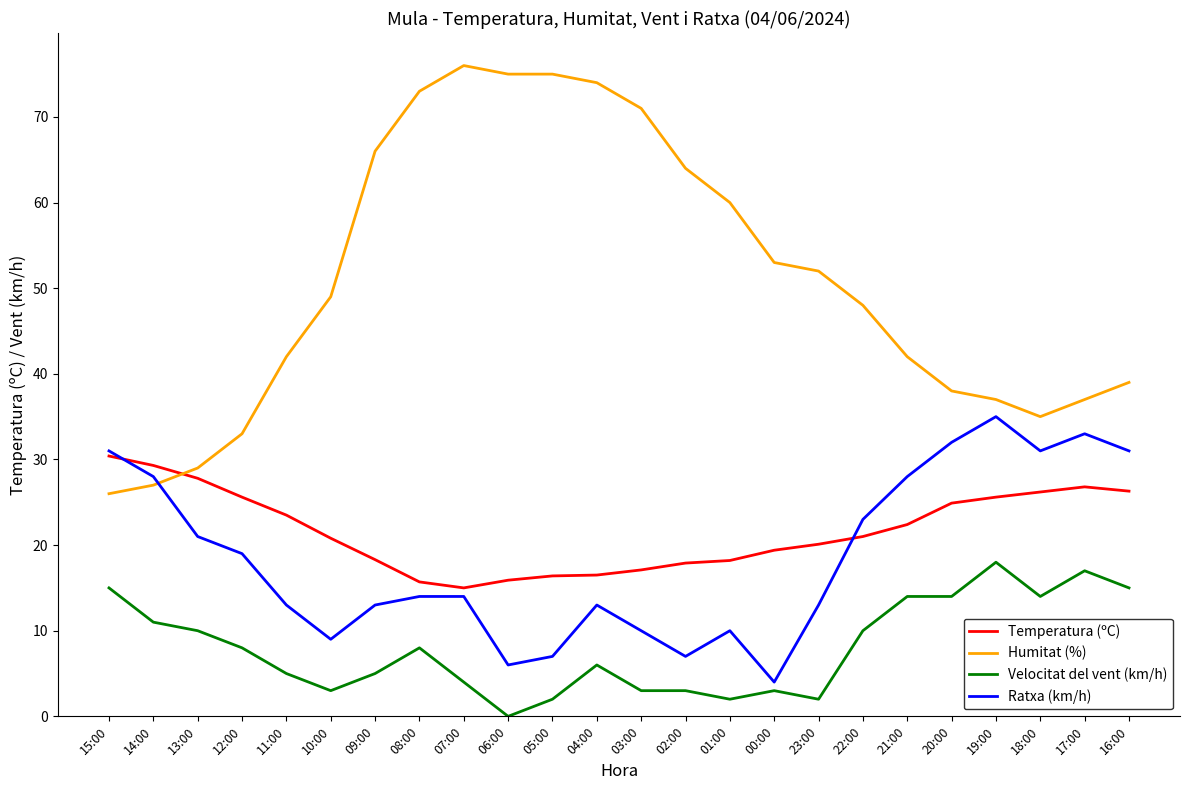

True or false: Humitat (%) has a value of 64.0 at 17:00.

False